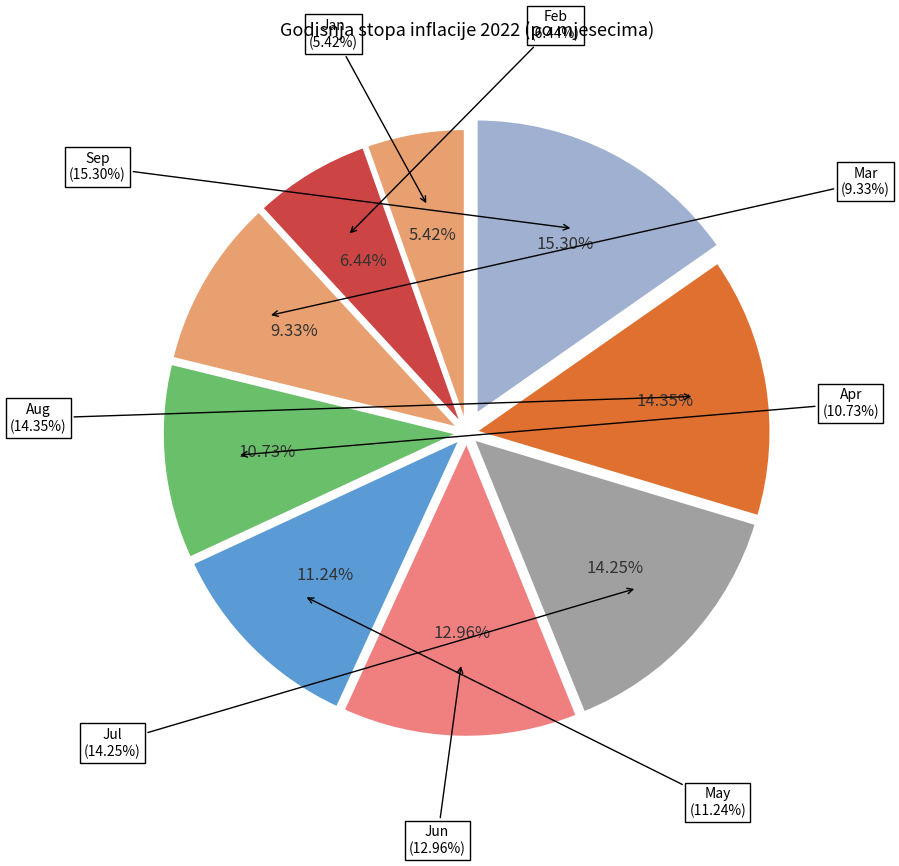

To the nearest percent, what is the average slice percentage?

11%